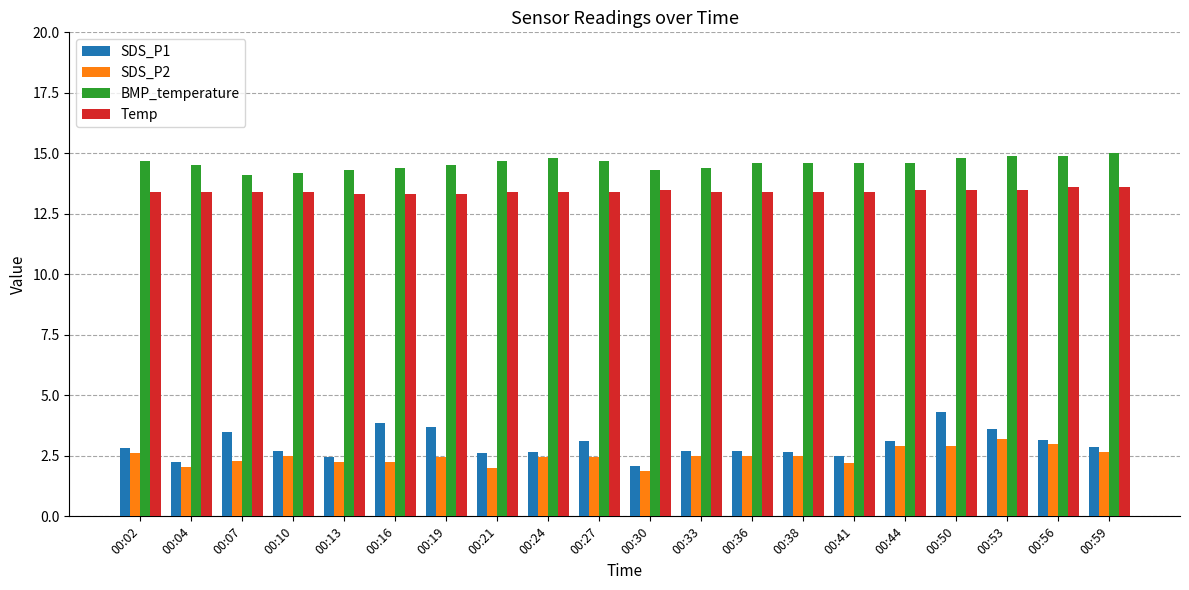

Which series changed the most between 00:02 and 00:16?

SDS_P1